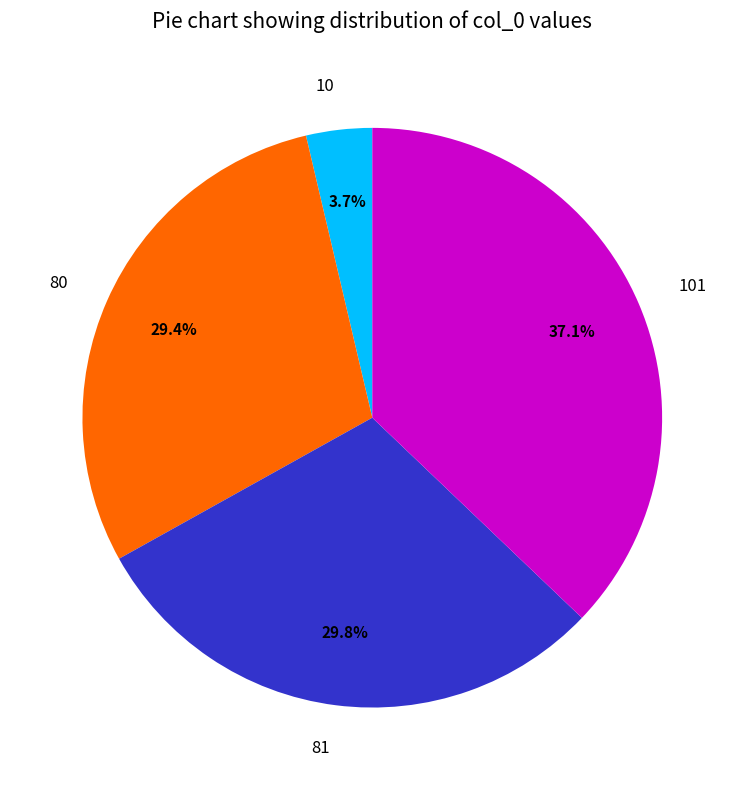

The 80 slice represents 29% of the pie. True or false?

True